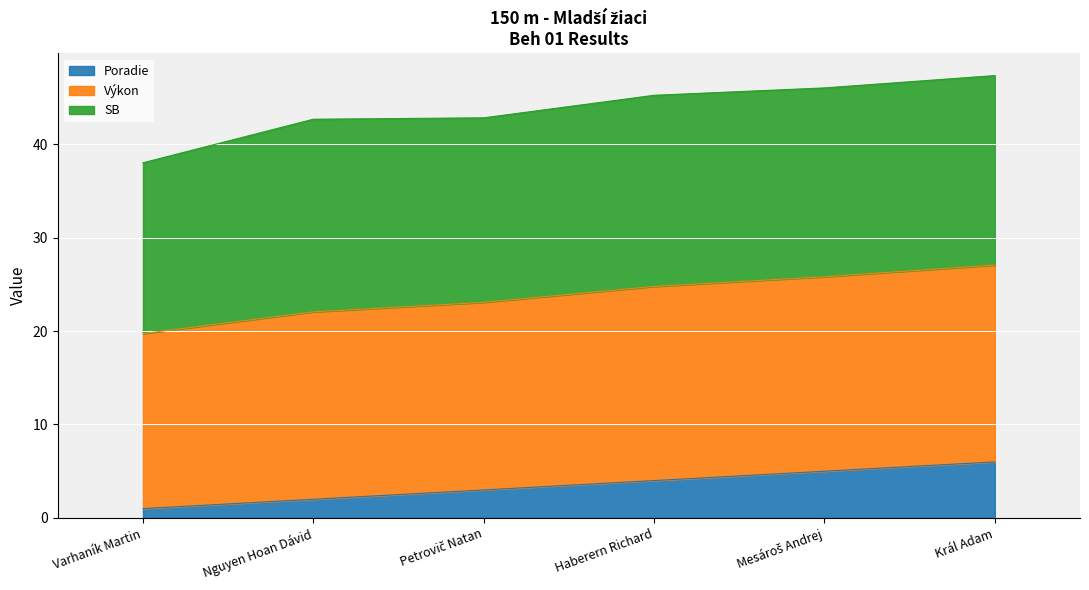

The Poradie series shows 1.7 at Haberern Richard. True or false?

False